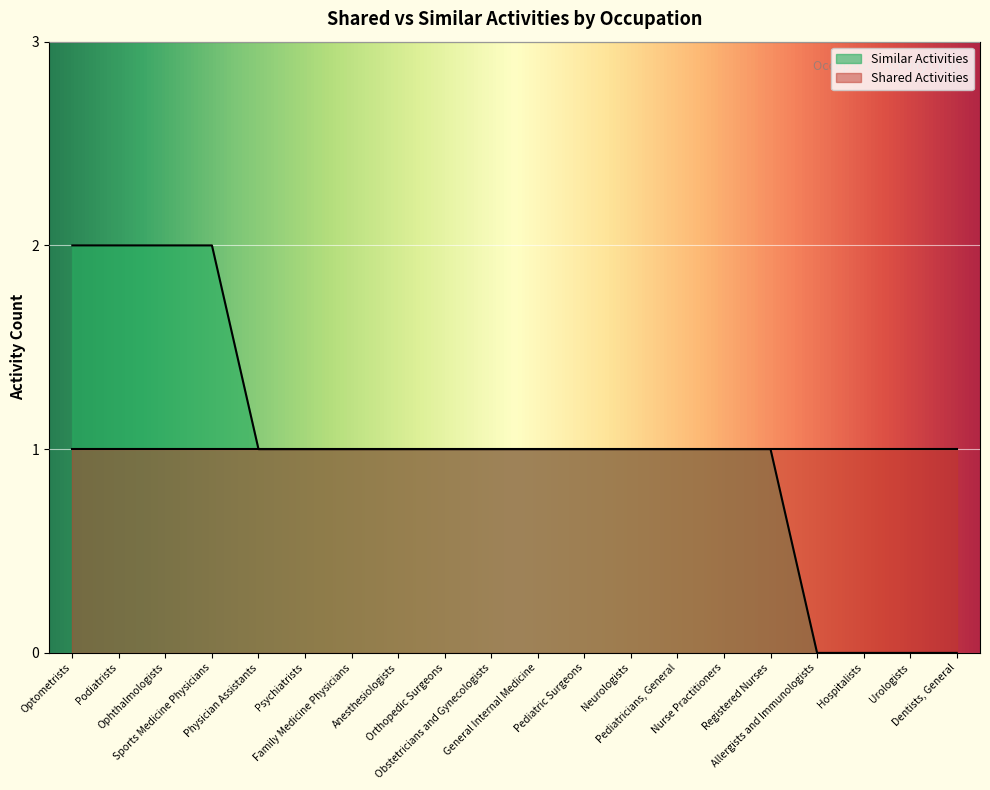

Rank the series by their maximum value, from highest to lowest.

Similar Activities, Shared Activities